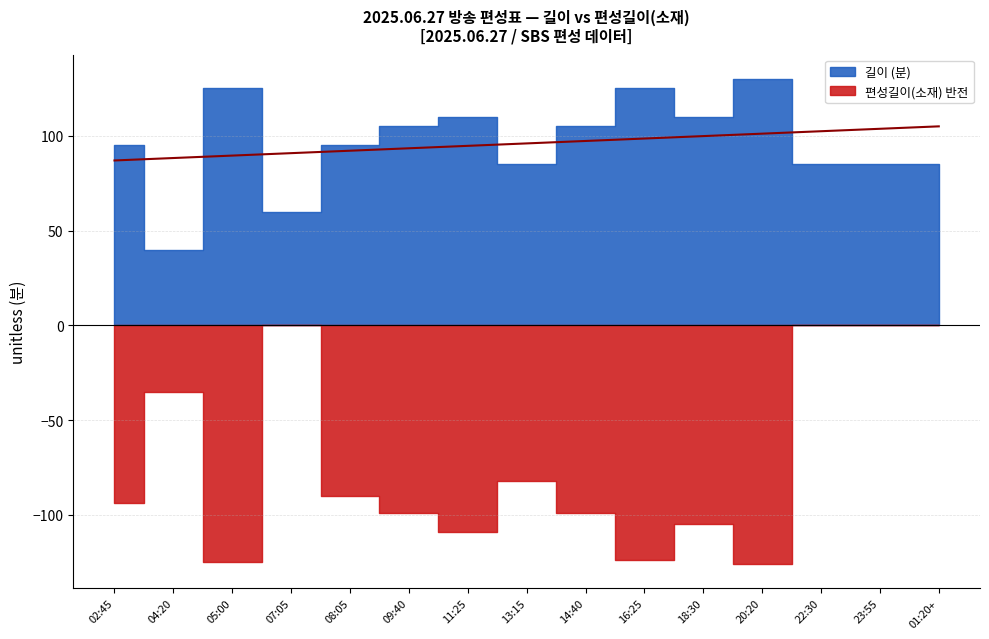

True or false: 길이 has more than 2 interior local peaks.

True